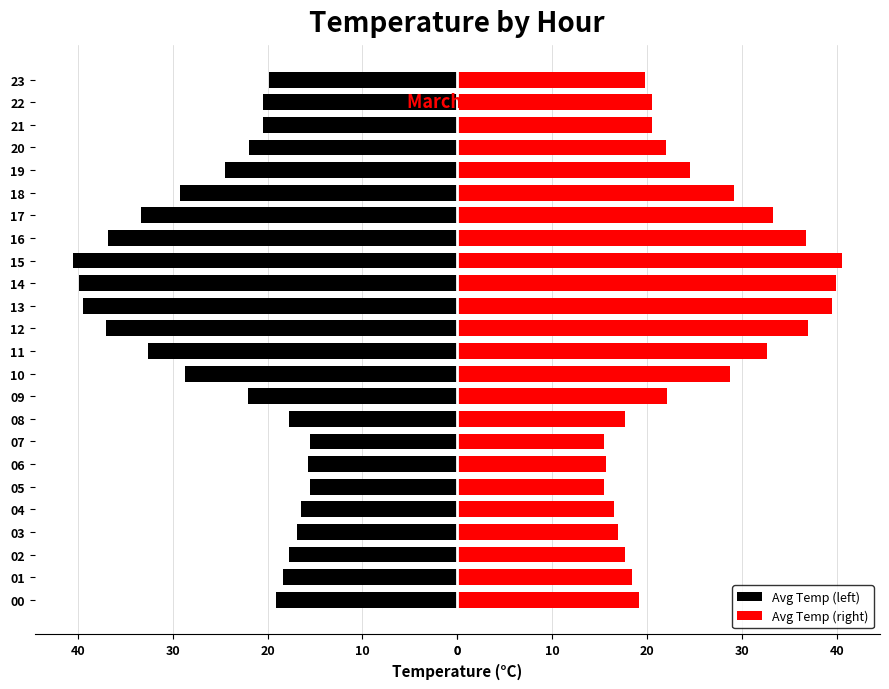

What is the sum of all Avg Temp (left) values?

-599.9